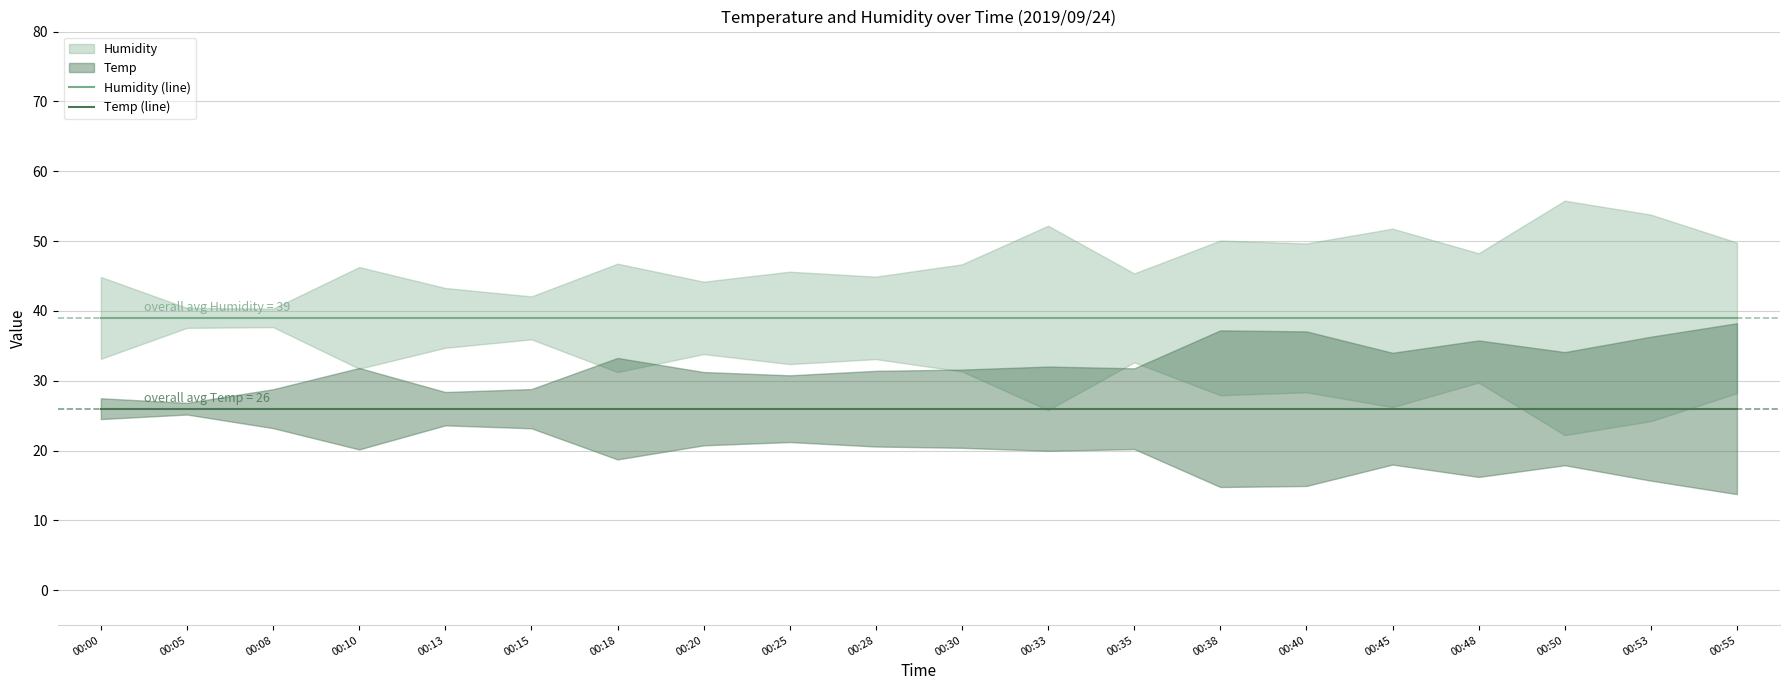

Reading left to right, list all the values displayed in this chart.

Humidity (line): 00:00=39	00:05=39	00:08=39	00:10=39	00:13=39	00:15=39	00:18=39	00:20=39	00:25=39	00:28=39	00:30=39	00:33=39	00:35=39	00:38=39	00:40=39	00:45=39	00:48=39	00:50=39	00:53=39	00:55=39
Temp (line): 00:00=26	00:05=26	00:08=26	00:10=26	00:13=26	00:15=26	00:18=26	00:20=26	00:25=26	00:28=26	00:30=26	00:33=26	00:35=26	00:38=26	00:40=26	00:45=26	00:48=26	00:50=26	00:53=26	00:55=26